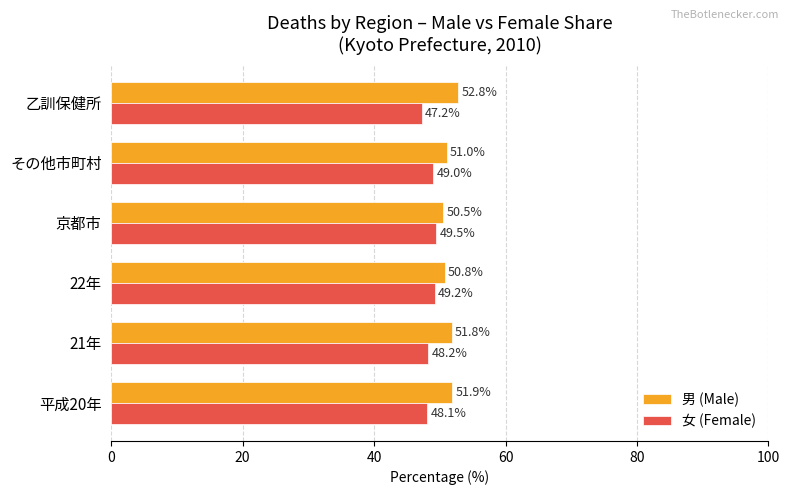

Which series has the largest total across all categories?

男 (Male)